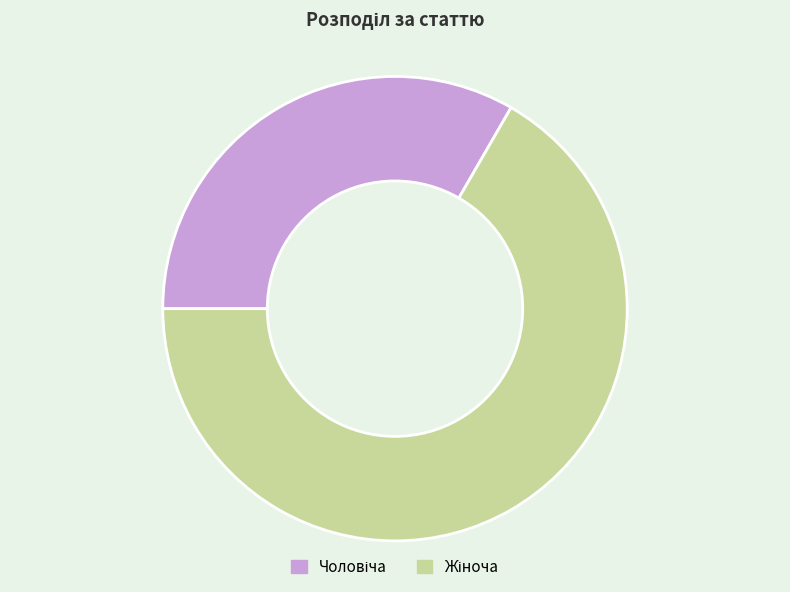

How many segments does this pie chart have?

2